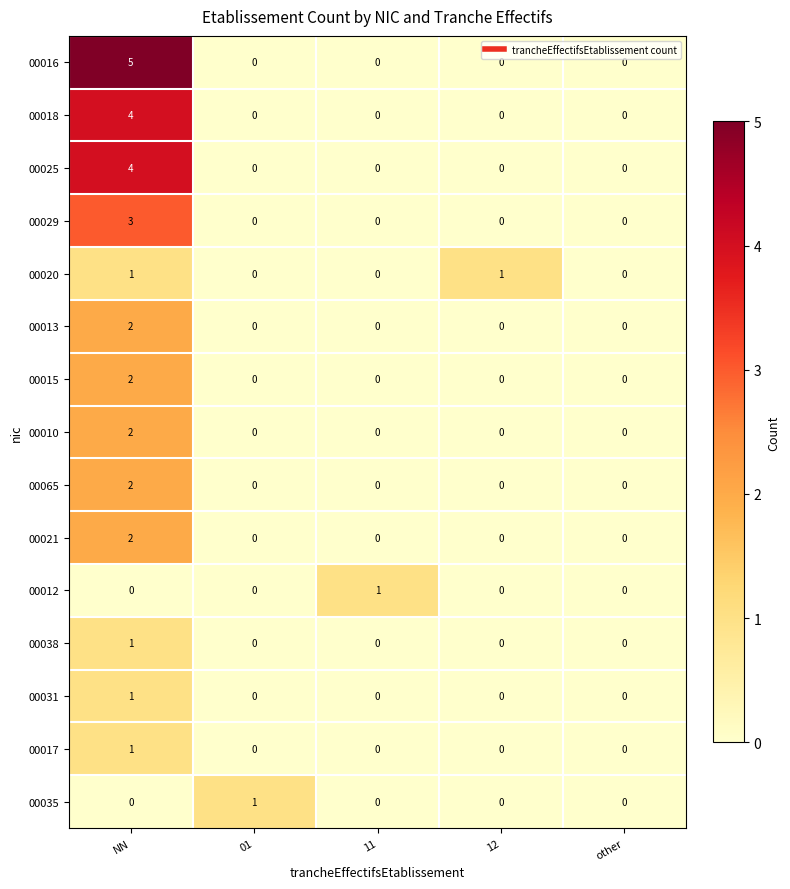

What is the difference between the maximum and minimum values in the 00018 series?

4